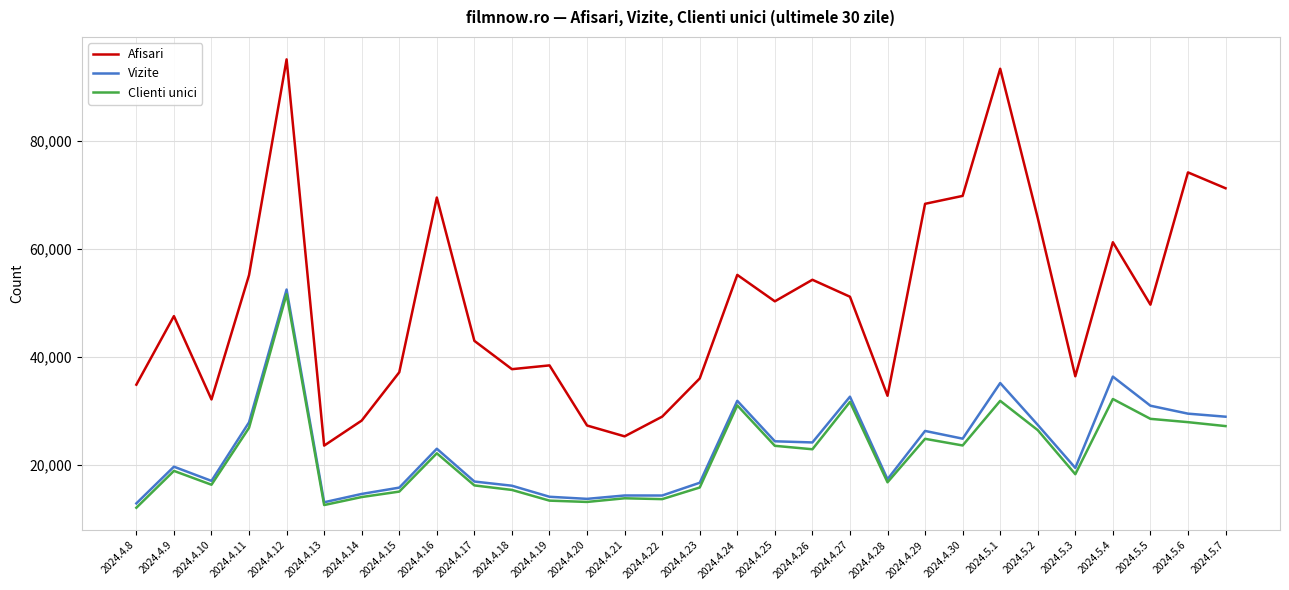

Where is the first local minimum for Afisari?

2024.4.10